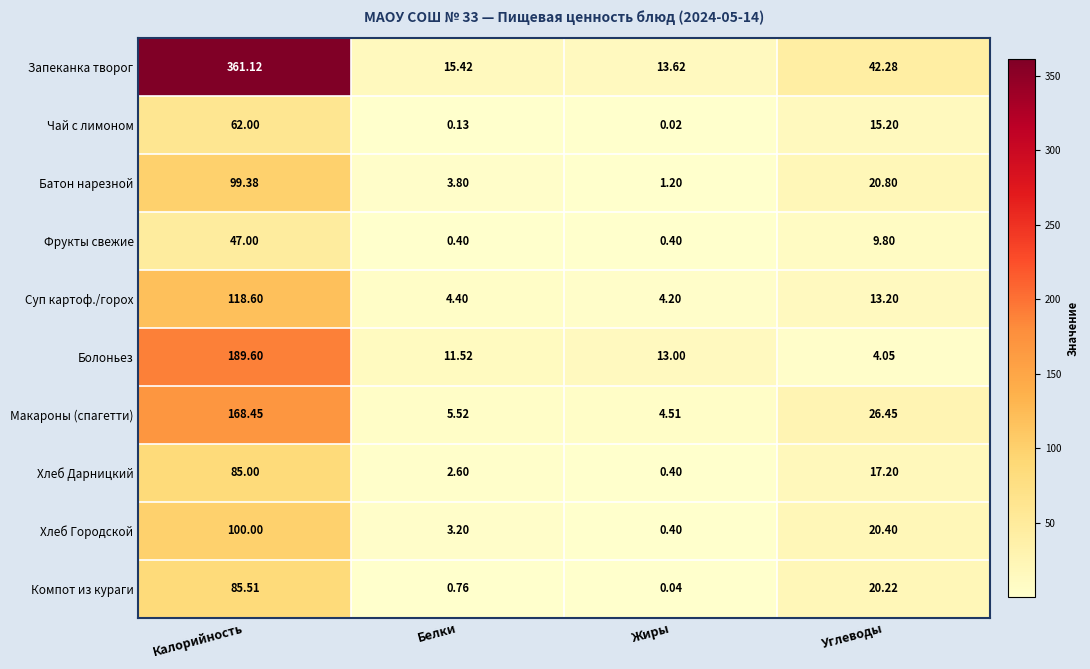

Which category has the lowest value in the Хлеб Городской series?

Жиры